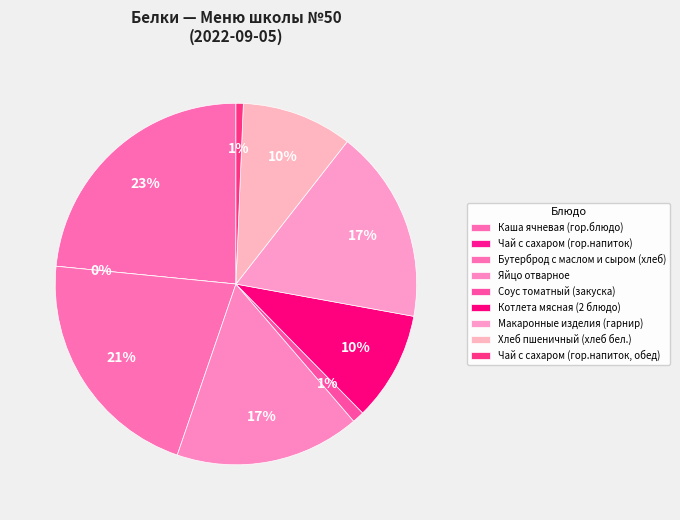

To the nearest percent, what is the average slice percentage?

11%